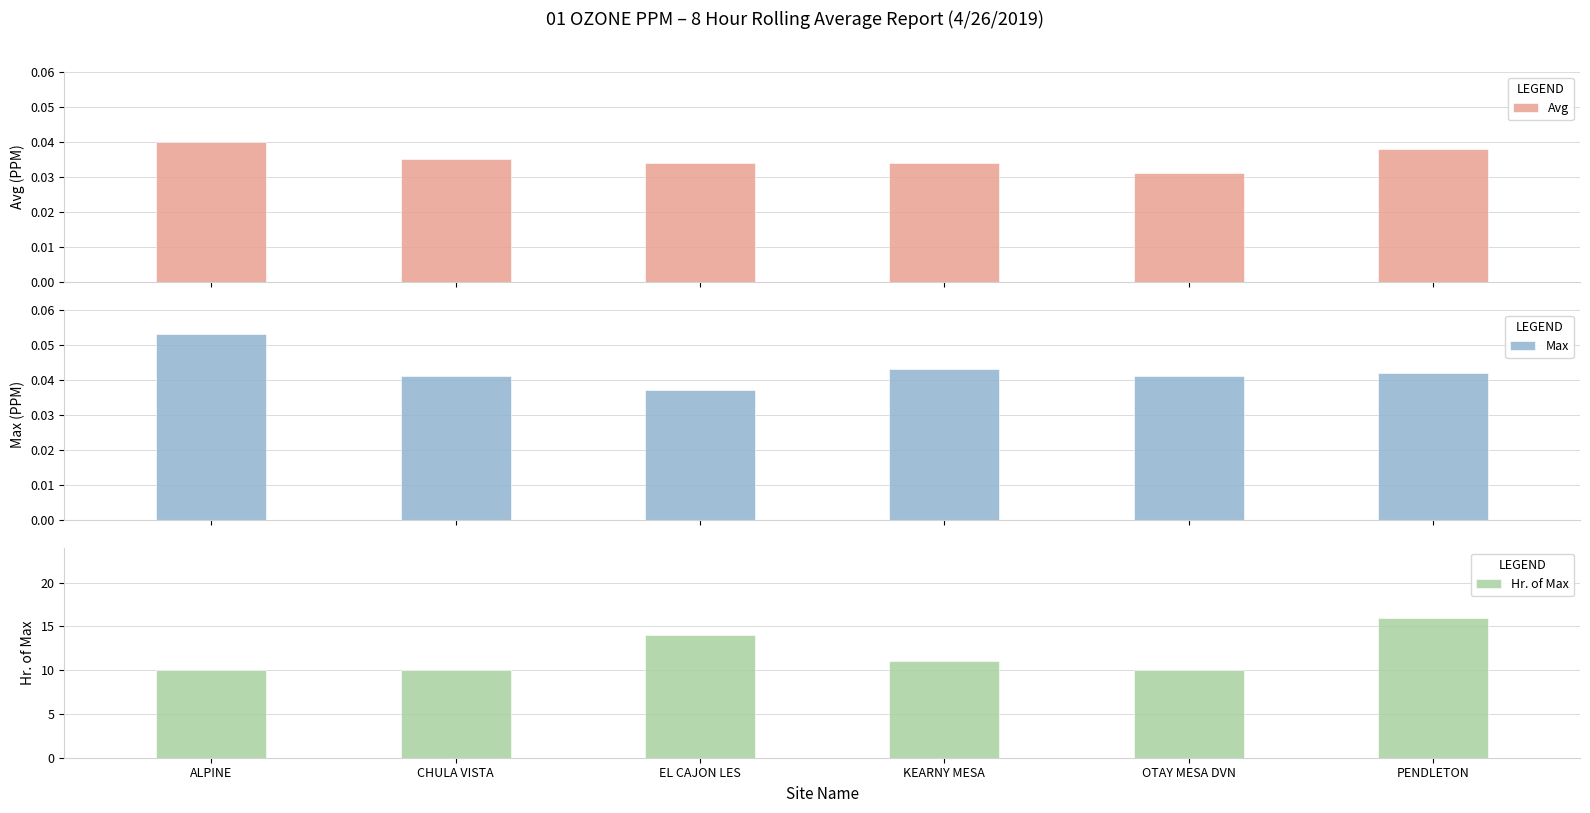

Rank the categories by Avg value from highest to lowest.

ALPINE, PENDLETON, CHULA VISTA, EL CAJON LES, KEARNY MESA, OTAY MESA DVN